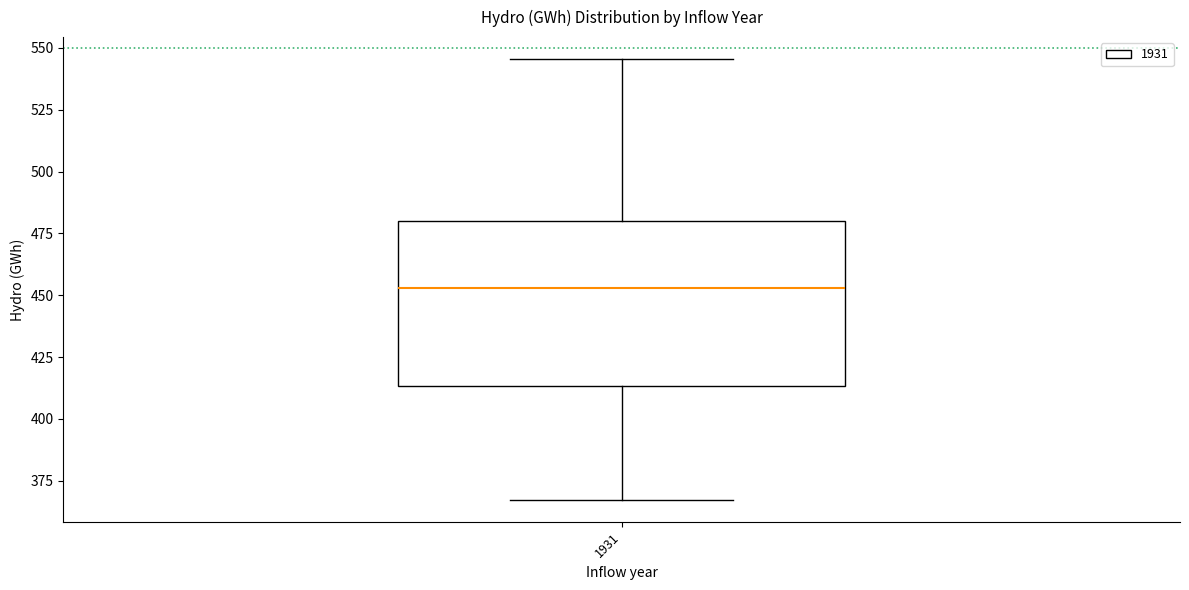

Read this box plot against the y-axis: the position of the median line, the range covered by the box, and the ends of both whiskers. The values are not printed on the chart, so give them approximately, as read against the axis.

median 455, box 415 to 480, whiskers 365 to 545